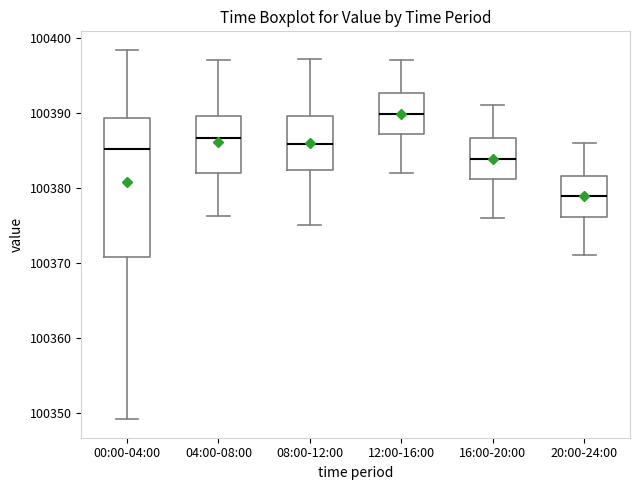

Where is the upper edge of the box for 12:00-16:00 on the y-axis? The values are not printed on the chart, so give them approximately, as read against the axis.

100393